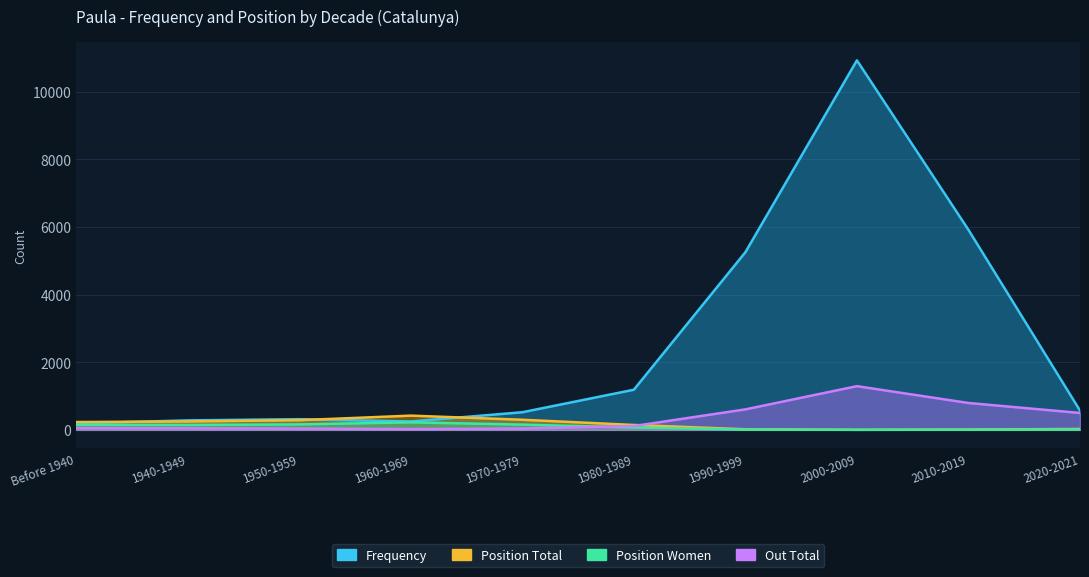

True or false: Out Total and Position Women cross at least once.

True